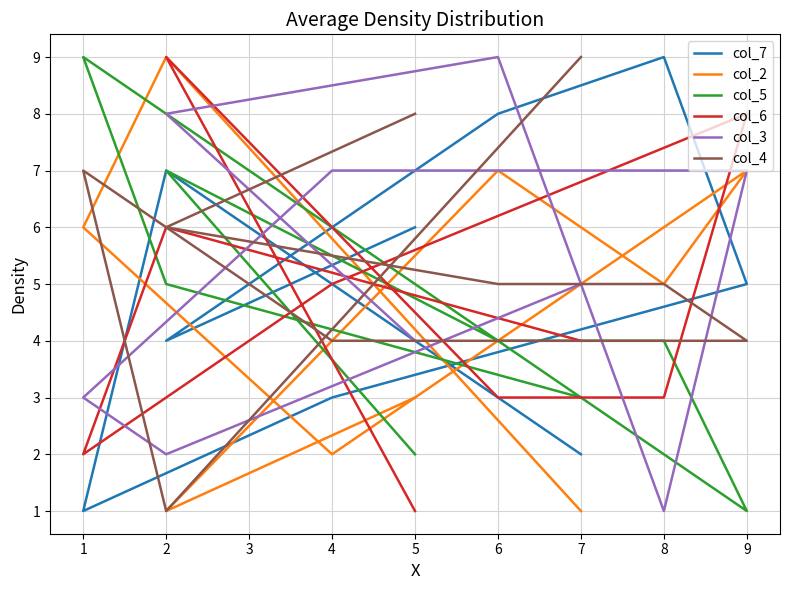

How many col_6 values are between 3 and 6?

5